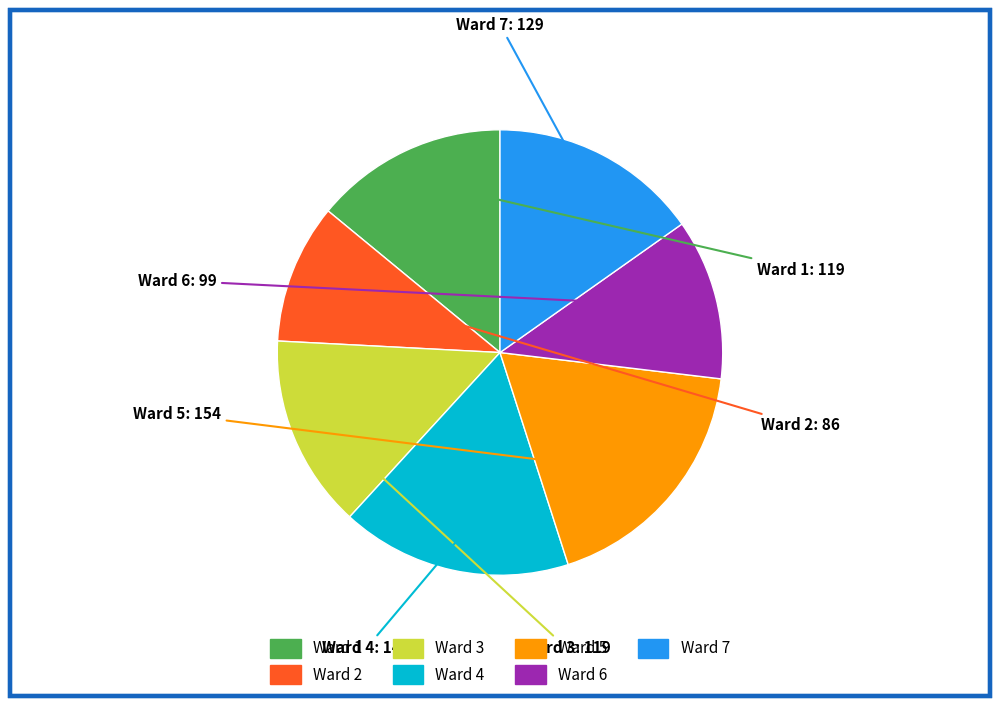

How many slices are in this pie chart?

7